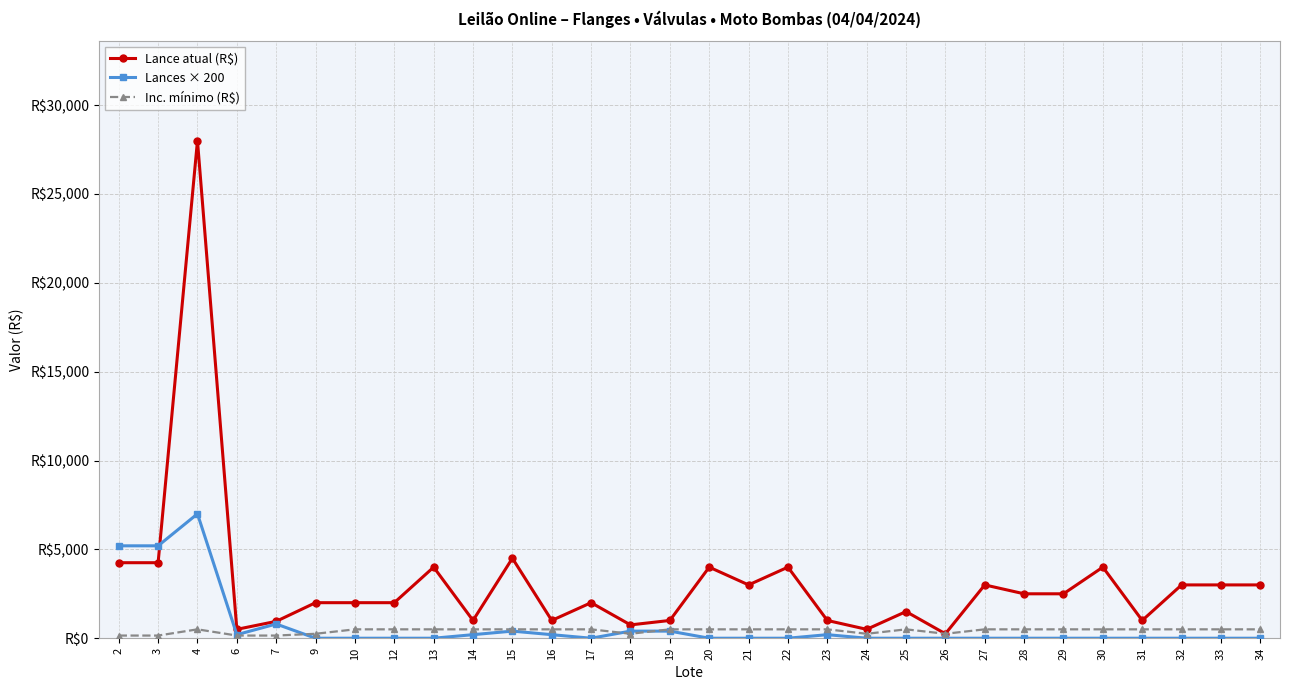

Does the chart have visible grid lines?

Yes